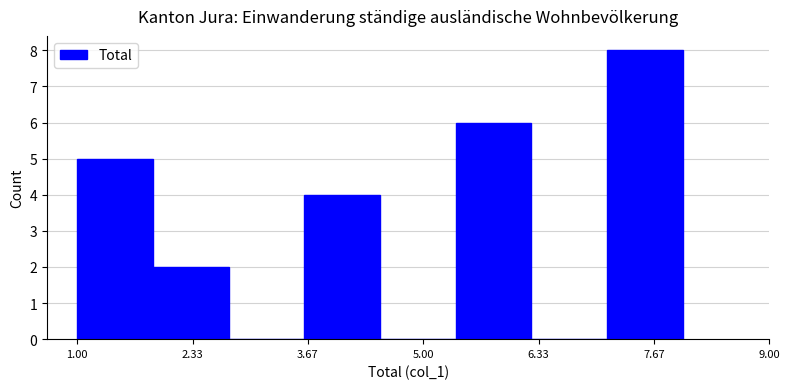

Reading left to right, list every bar in this chart as the range it spans on the x-axis followed by its height. Neither the bar edges nor the heights are printed on the chart, so give them approximately, as read against the axes.

1.0 to 1.8: 5
1.8 to 2.8: 2
2.8 to 3.6: 0
3.6 to 4.6: 4
4.6 to 5.4: 0
5.4 to 6.2: 6
6.2 to 7.2: 0
7.2 to 8.0: 8